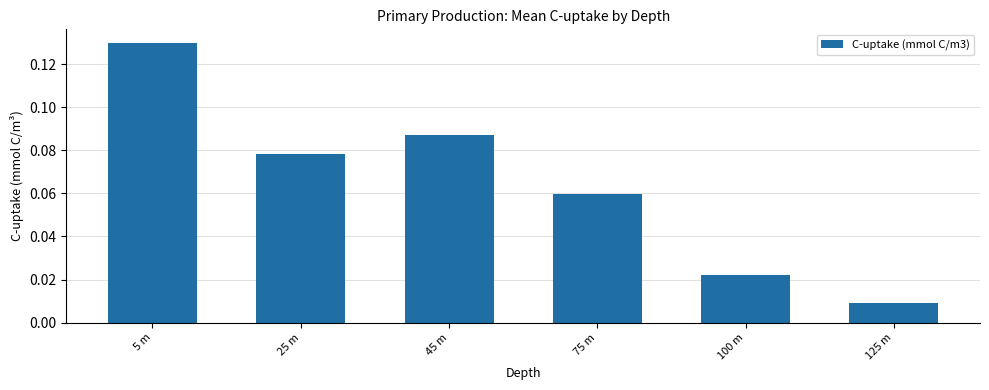

Which has a higher value, 5 m or 45 m?

5 m